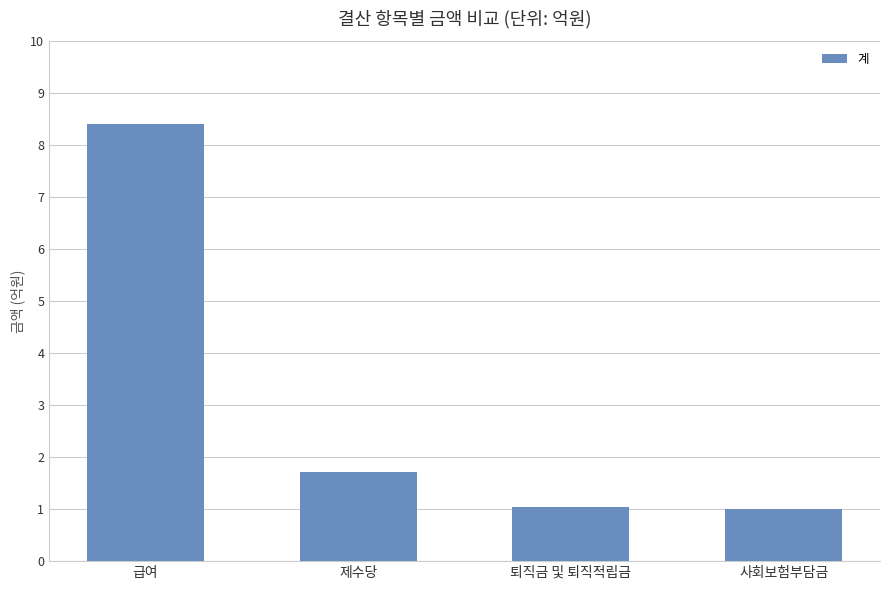

Which label corresponds to the smallest value in the chart?

사회보험부담금